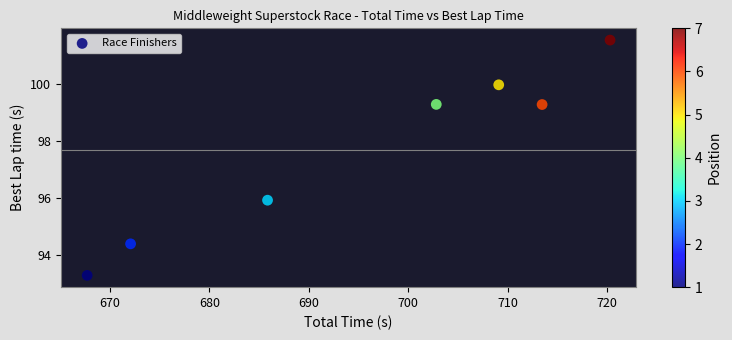

What Y value in the scatter plot is closest to 97?

95.9